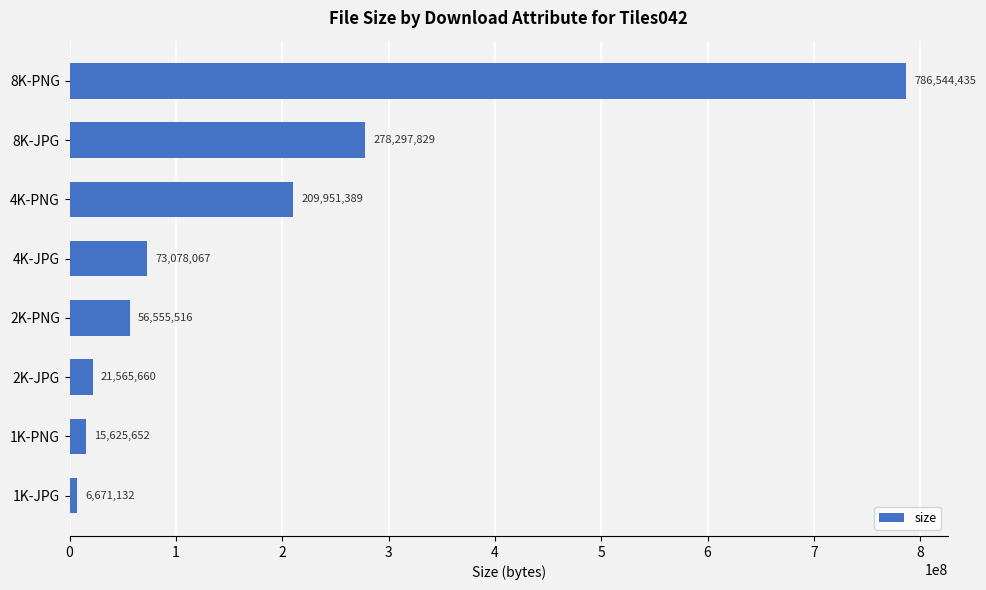

The value at 8K-JPG is 96769061. True or false?

False